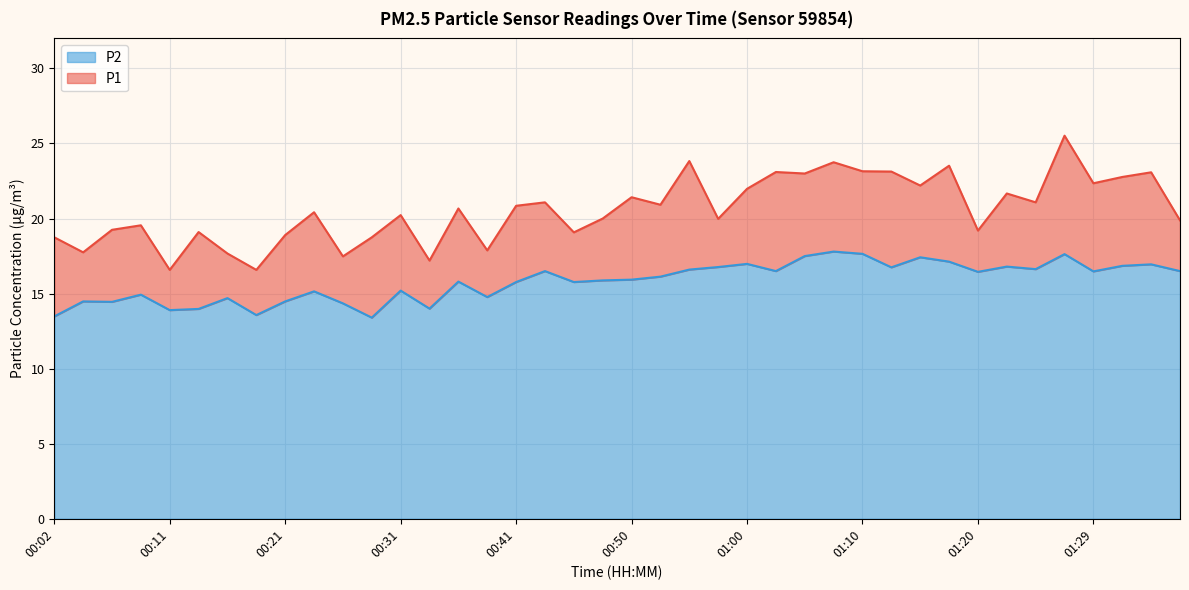

At how many categories does at least one series exceed 17?

38